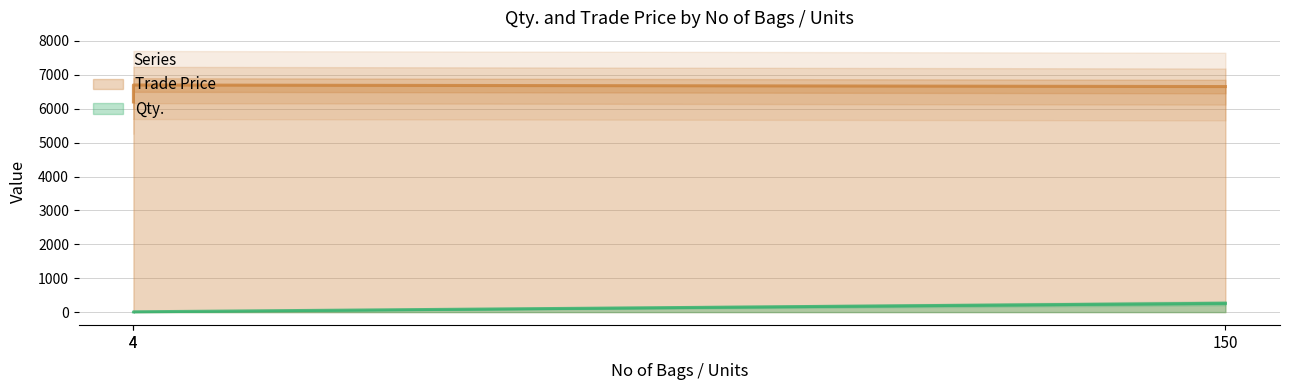

Reading left to right, transcribe all the data shown in this chart.

Qty.: 4=8.2	4=8.6	150=260.7
Trade Price: 4=6200.0	4=6700.0	150=6654.4